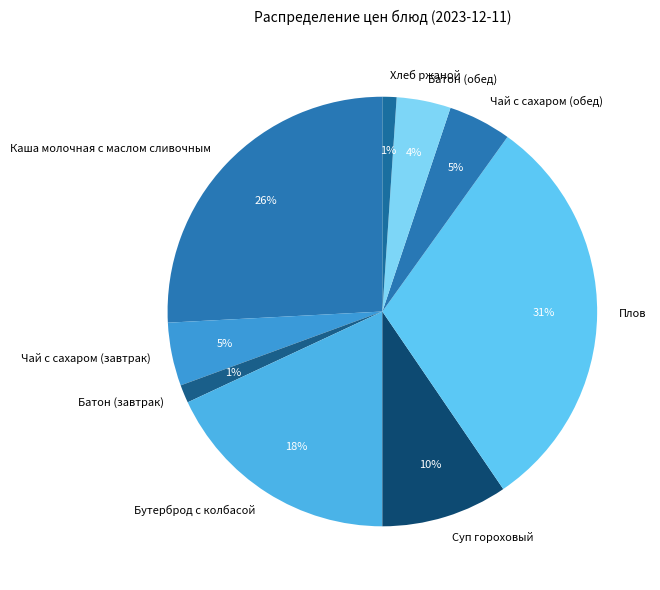

True or false: Чай с сахаром (завтрак) accounts for 5% of the total.

True